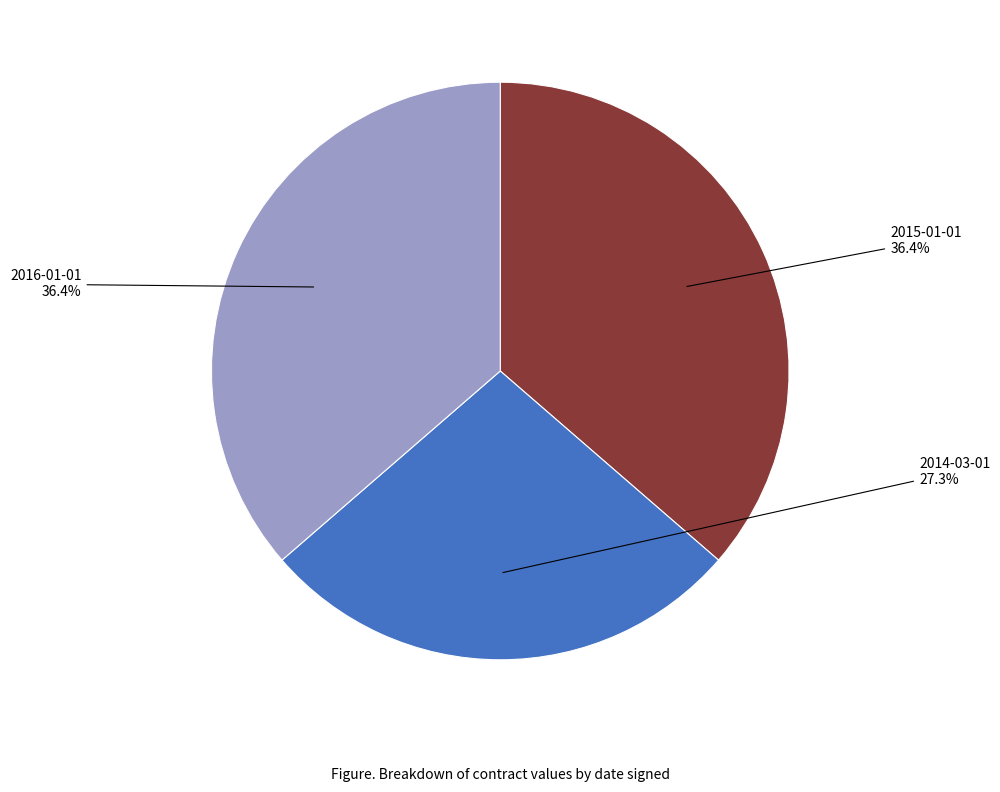

Which category has the smallest portion of the pie?

2014-03-01